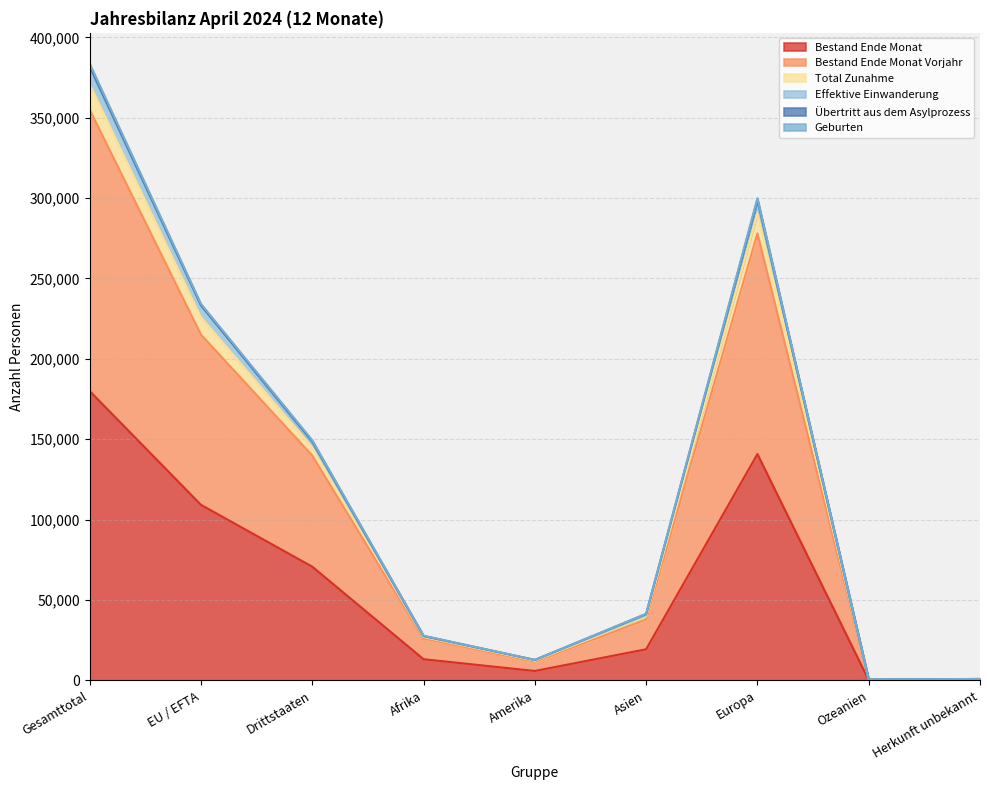

Where is Effektive Einwanderung nearest to the value 191312?

EU / EFTA